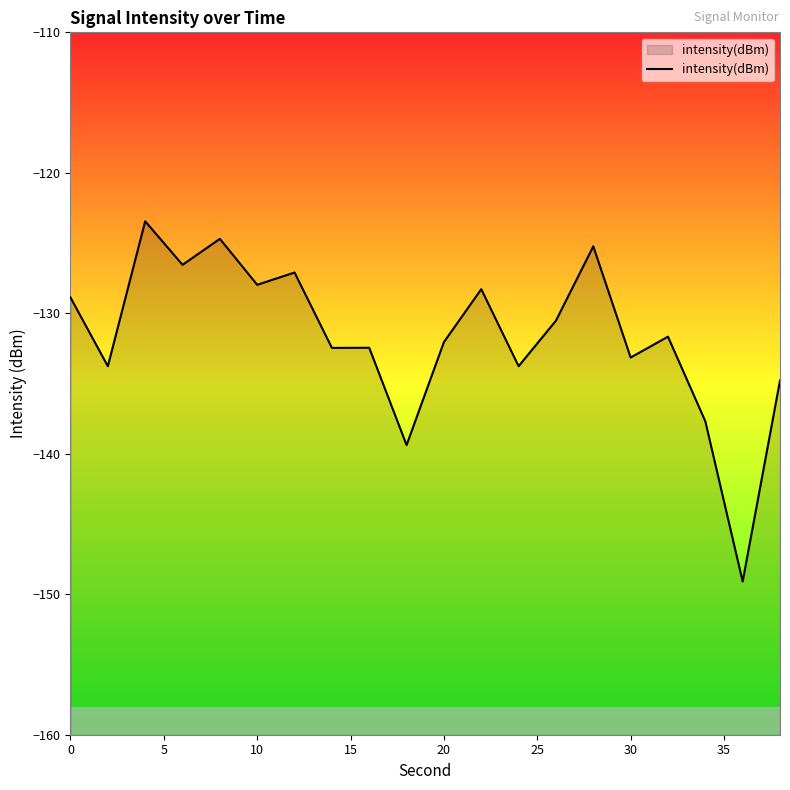

What is the minimum value shown in the chart?

-149.1